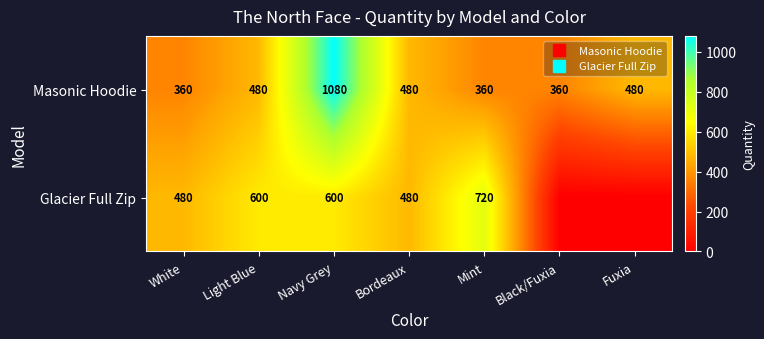

At which label is Glacier Full Zip closest to 360?

White